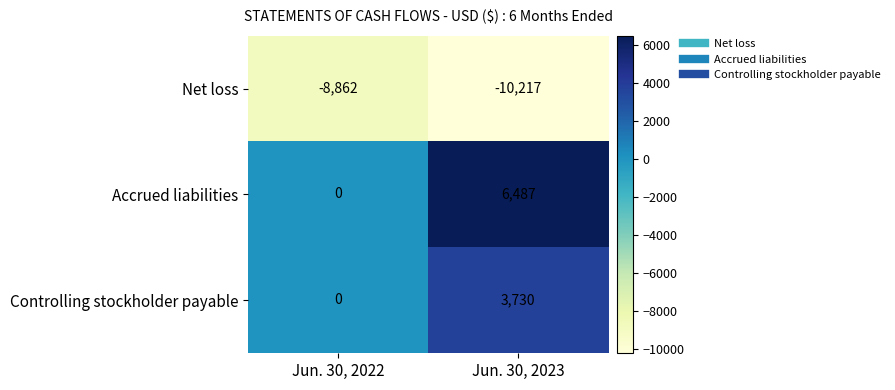

Rank the series by their maximum value, from highest to lowest.

Accrued liabilities, Controlling stockholder payable, Net loss